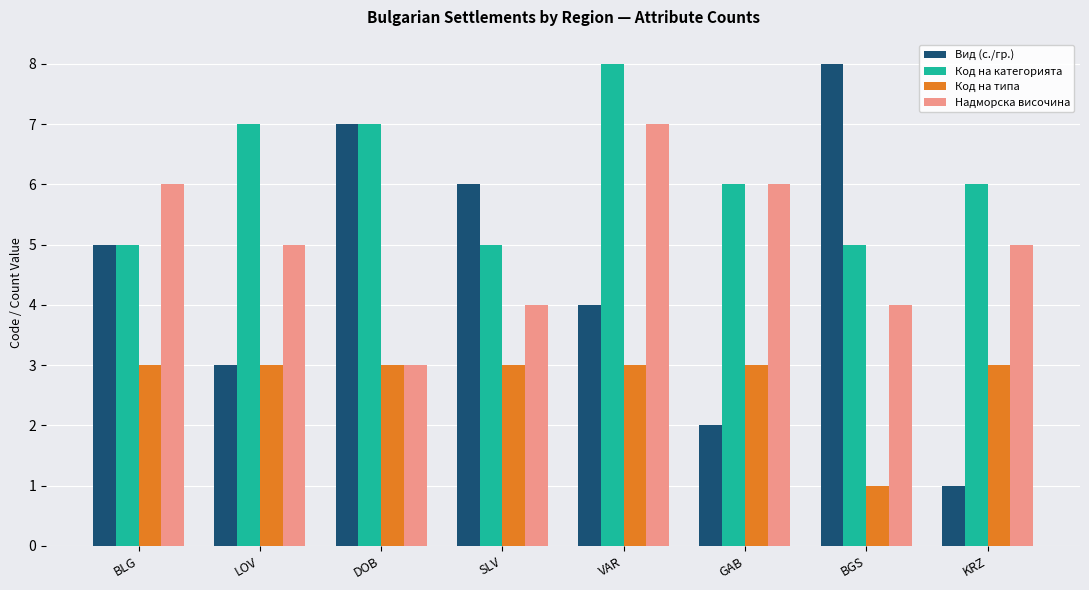

What is the label of the 5th bar from the left?

VAR